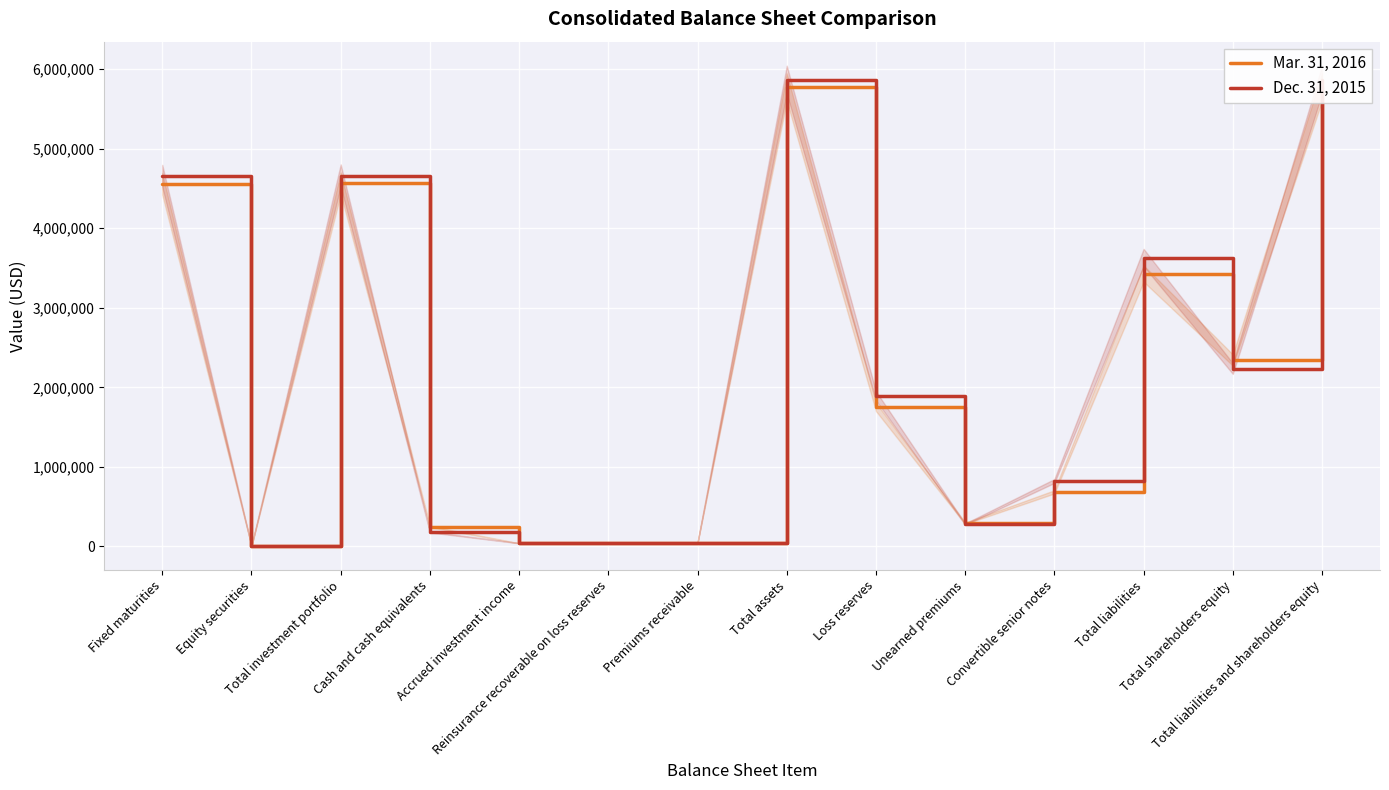

Is it true that Dec. 31, 2015 equals 5868343 at Total liabilities and shareholders equity?

True